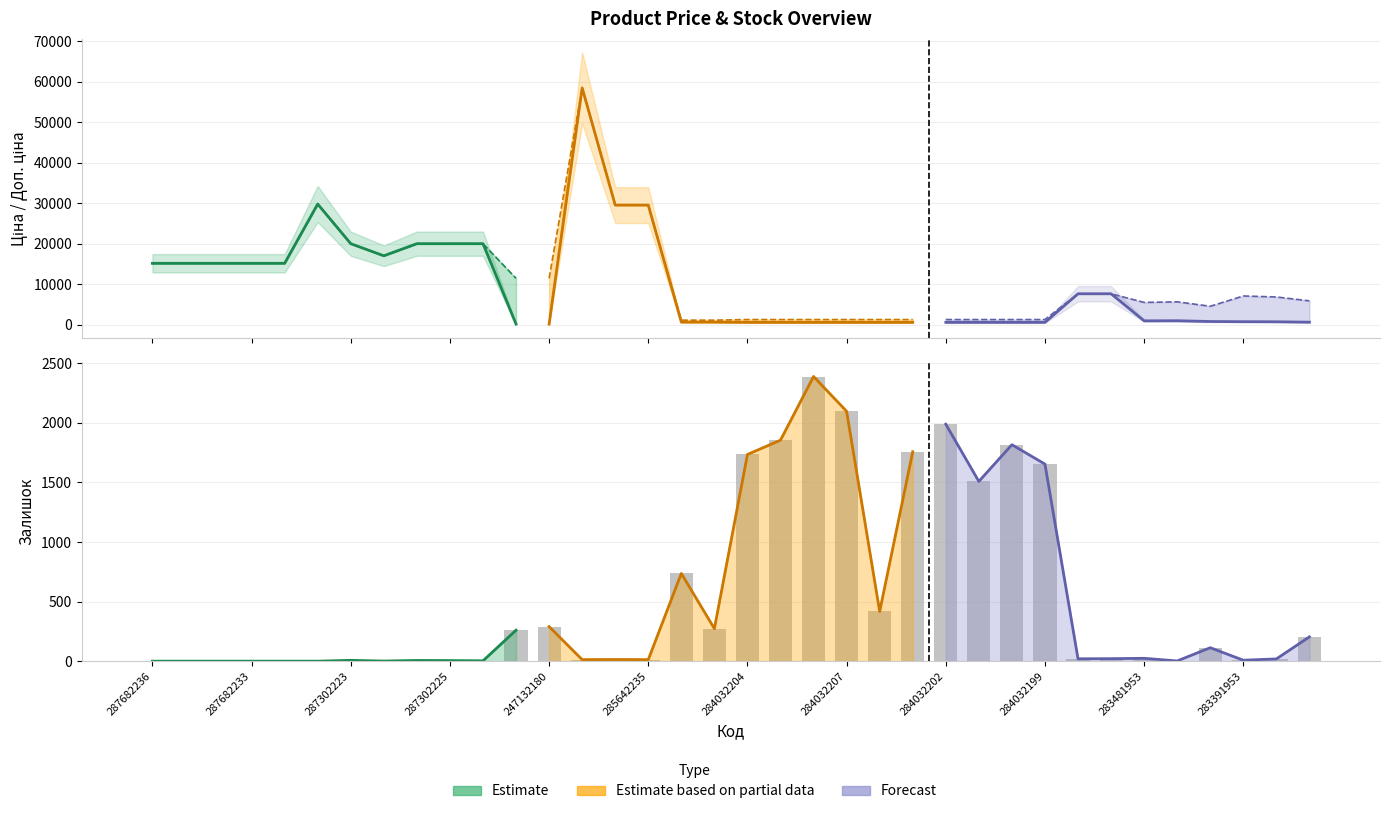

Rank the categories by Доп. ціна (Partial) value from lowest to highest.

247132180, 285642235, 284032204, 284032207, 284032202, 284032199, 283481953, 283391953, 287682236, 287302223, 287302225, 287682233